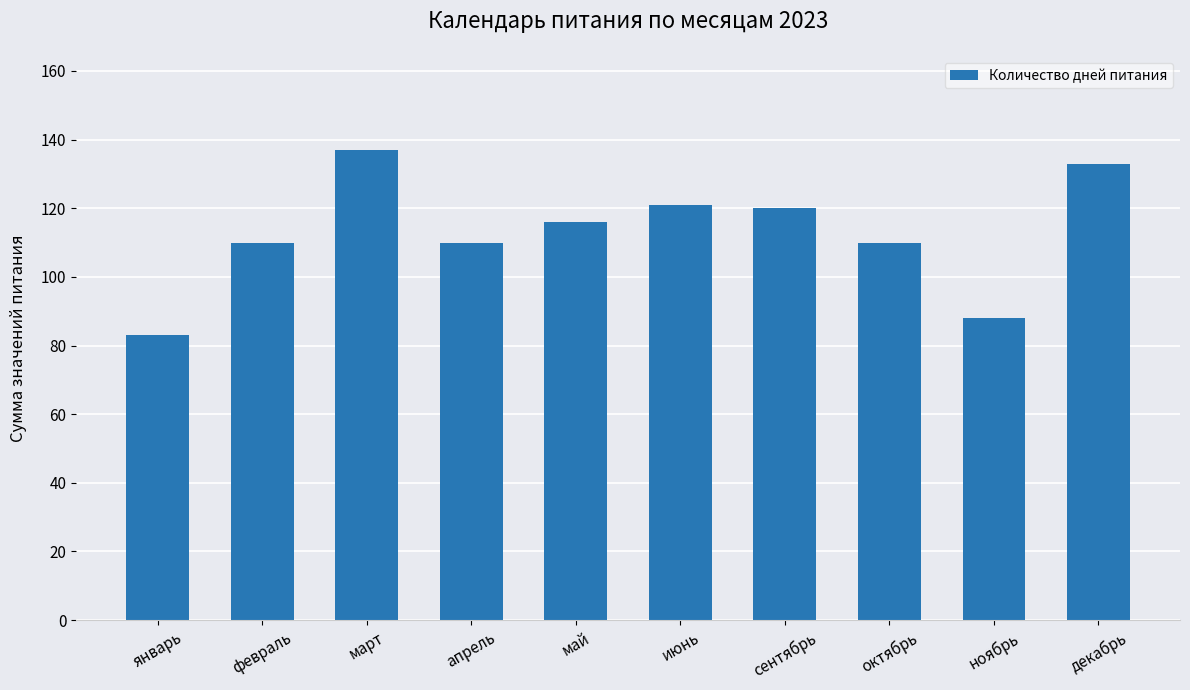

What is the change in value from апрель to сентябрь?

+10